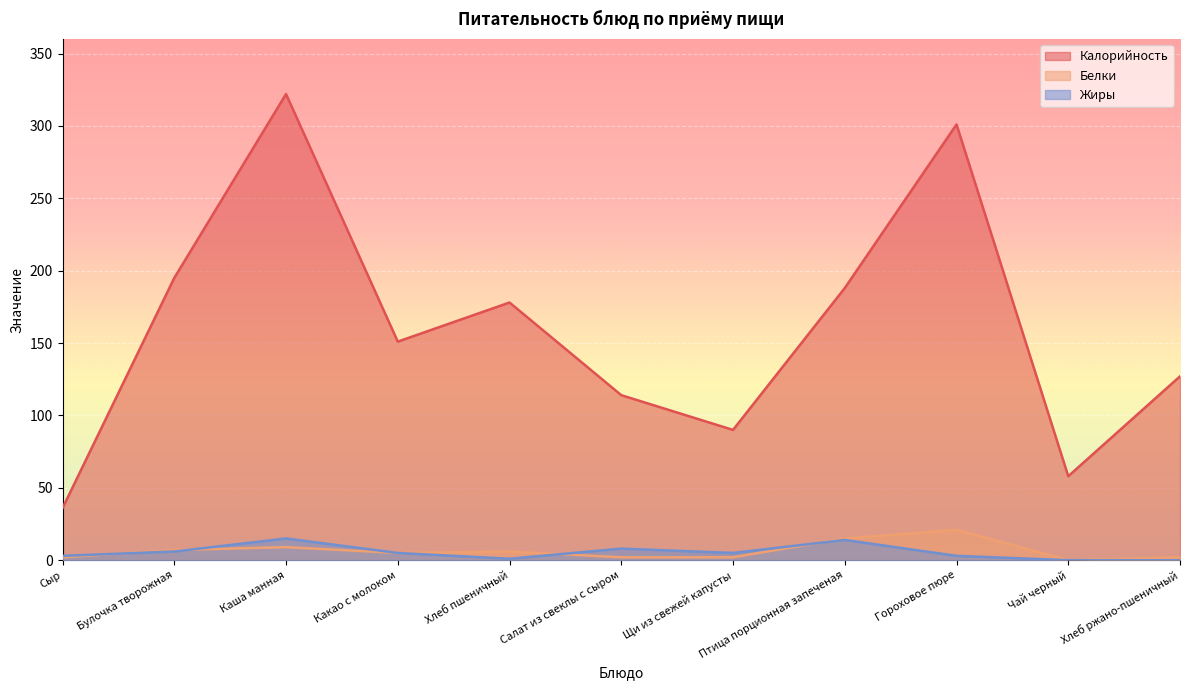

True or false: Жиры and Калорийность cross at least once.

False